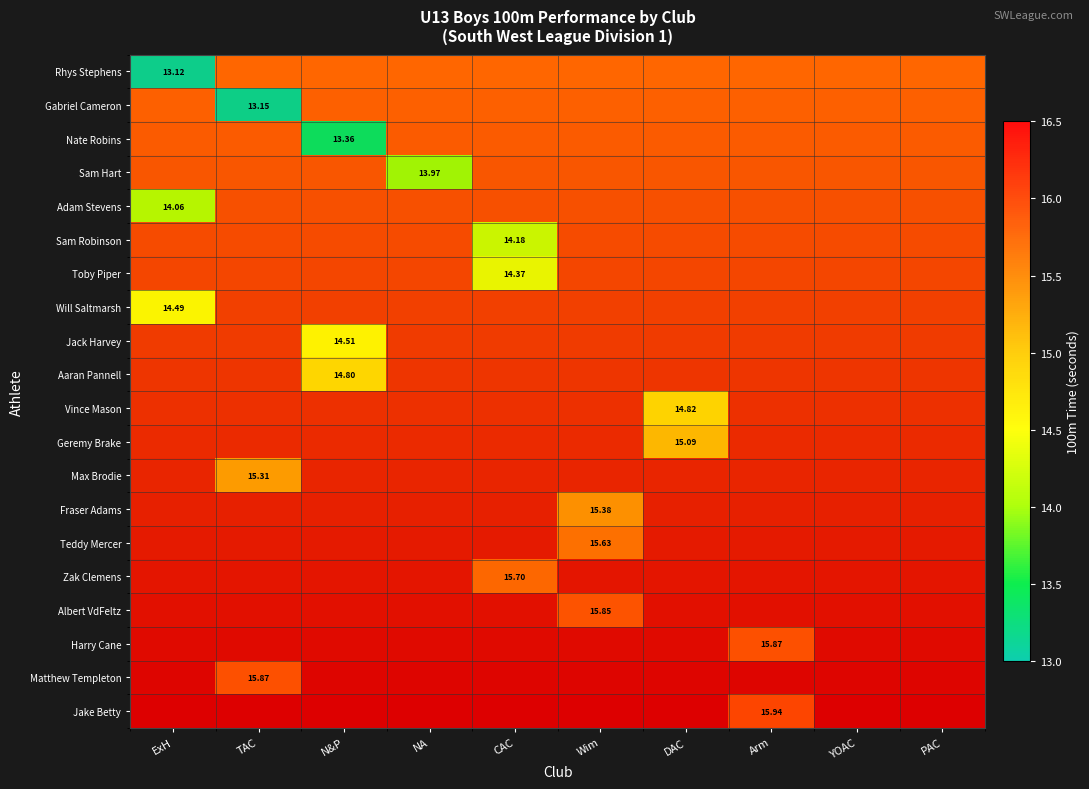

Which category has the highest value in the Vince Mason series?

ExH